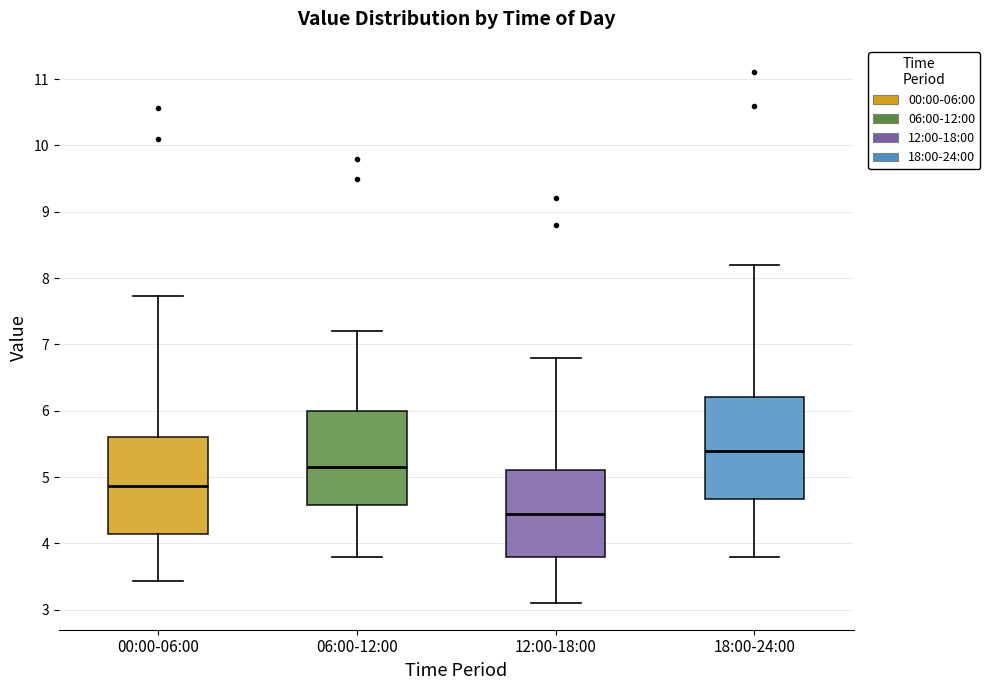

Which box has the highest median line?

18:00-24:00